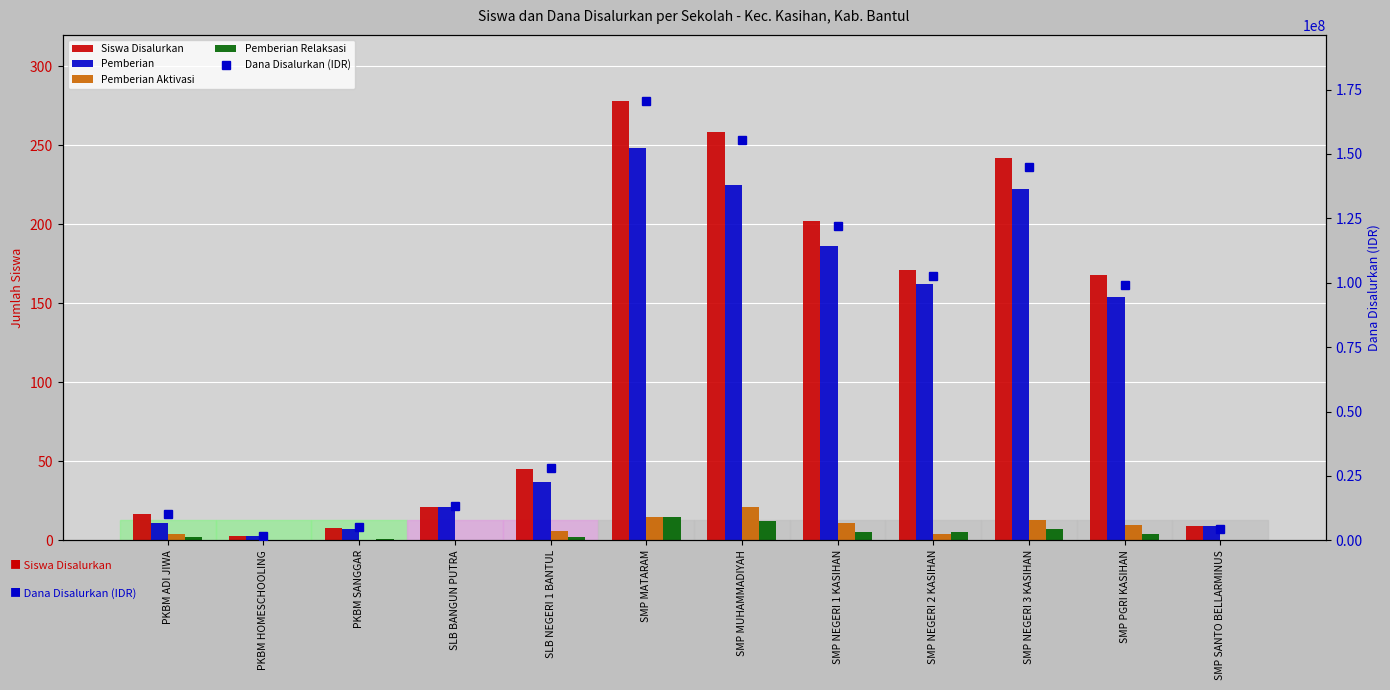

Reading left to right, extract all data points from this chart.

Siswa Disalurkan: PKBM ADI JIWA=17	PKBM HOMESCHOOLING=3	PKBM SANGGAR=8	SLB BANGUN PUTRA=21	SLB NEGERI 1 BANTUL=45	SMP MATARAM=278	SMP MUHAMMADIYAH=258	SMP NEGERI 1 KASIHAN=202	SMP NEGERI 2 KASIHAN=171	SMP NEGERI 3 KASIHAN=242	SMP PGRI KASIHAN=168	SMP SANTO BELLARMINUS=9
Pemberian: PKBM ADI JIWA=11	PKBM HOMESCHOOLING=3	PKBM SANGGAR=7	SLB BANGUN PUTRA=21	SLB NEGERI 1 BANTUL=37	SMP MATARAM=248	SMP MUHAMMADIYAH=225	SMP NEGERI 1 KASIHAN=186	SMP NEGERI 2 KASIHAN=162	SMP NEGERI 3 KASIHAN=222	SMP PGRI KASIHAN=154	SMP SANTO BELLARMINUS=9
Pemberian Aktivasi: PKBM ADI JIWA=4	PKBM HOMESCHOOLING=0	PKBM SANGGAR=0	SLB BANGUN PUTRA=0	SLB NEGERI 1 BANTUL=6	SMP MATARAM=15	SMP MUHAMMADIYAH=21	SMP NEGERI 1 KASIHAN=11	SMP NEGERI 2 KASIHAN=4	SMP NEGERI 3 KASIHAN=13	SMP PGRI KASIHAN=10	SMP SANTO BELLARMINUS=0
Pemberian Relaksasi: PKBM ADI JIWA=2	PKBM HOMESCHOOLING=0	PKBM SANGGAR=1	SLB BANGUN PUTRA=0	SLB NEGERI 1 BANTUL=2	SMP MATARAM=15	SMP MUHAMMADIYAH=12	SMP NEGERI 1 KASIHAN=5	SMP NEGERI 2 KASIHAN=5	SMP NEGERI 3 KASIHAN=7	SMP PGRI KASIHAN=4	SMP SANTO BELLARMINUS=0
Dana Disalurkan (IDR): PKBM ADI JIWA=10125000	PKBM HOMESCHOOLING=1875000	PKBM SANGGAR=5250000	SLB BANGUN PUTRA=13500000	SLB NEGERI 1 BANTUL=28125000	SMP MATARAM=170625000	SMP MUHAMMADIYAH=155250000	SMP NEGERI 1 KASIHAN=121875000	SMP NEGERI 2 KASIHAN=102750000	SMP NEGERI 3 KASIHAN=145125000	SMP PGRI KASIHAN=99000000	SMP SANTO BELLARMINUS=4500000